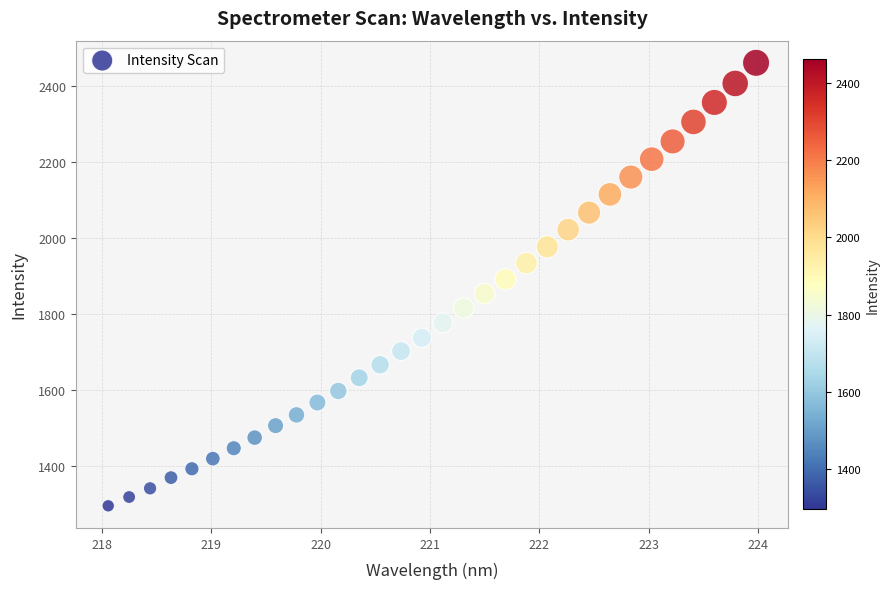

What is the range of Y values (max minus min)?

1163.6